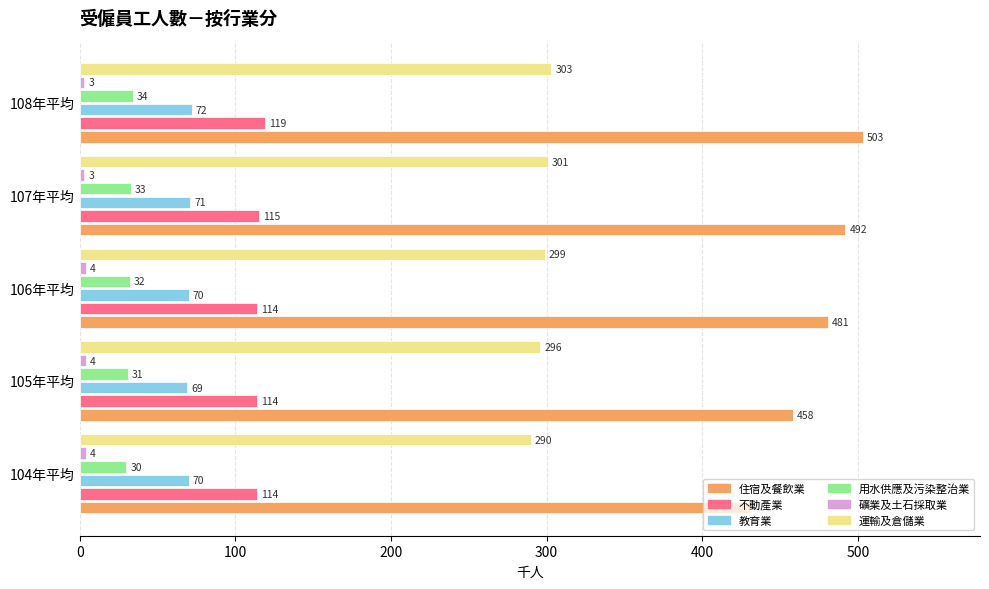

What is the difference between the second highest and second lowest values in the 不動產業 series?

1